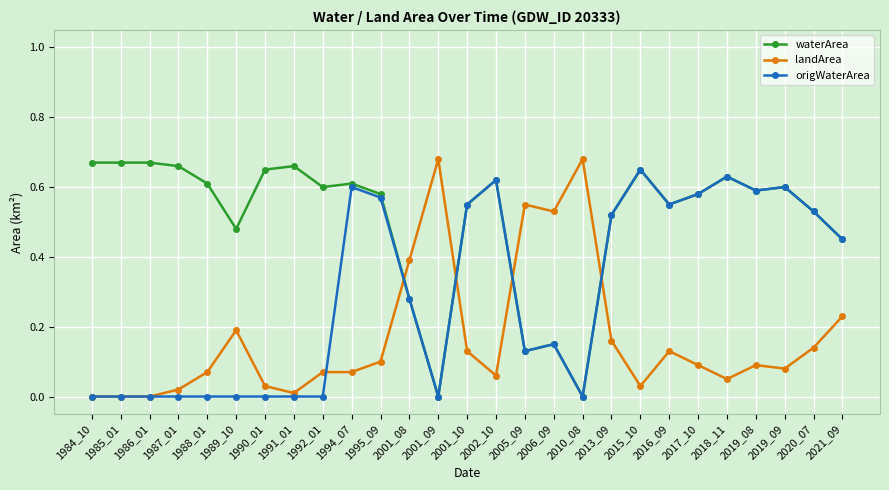

Is the value of landArea at 1987_01 greater than the value of waterArea at 2020_07?

No